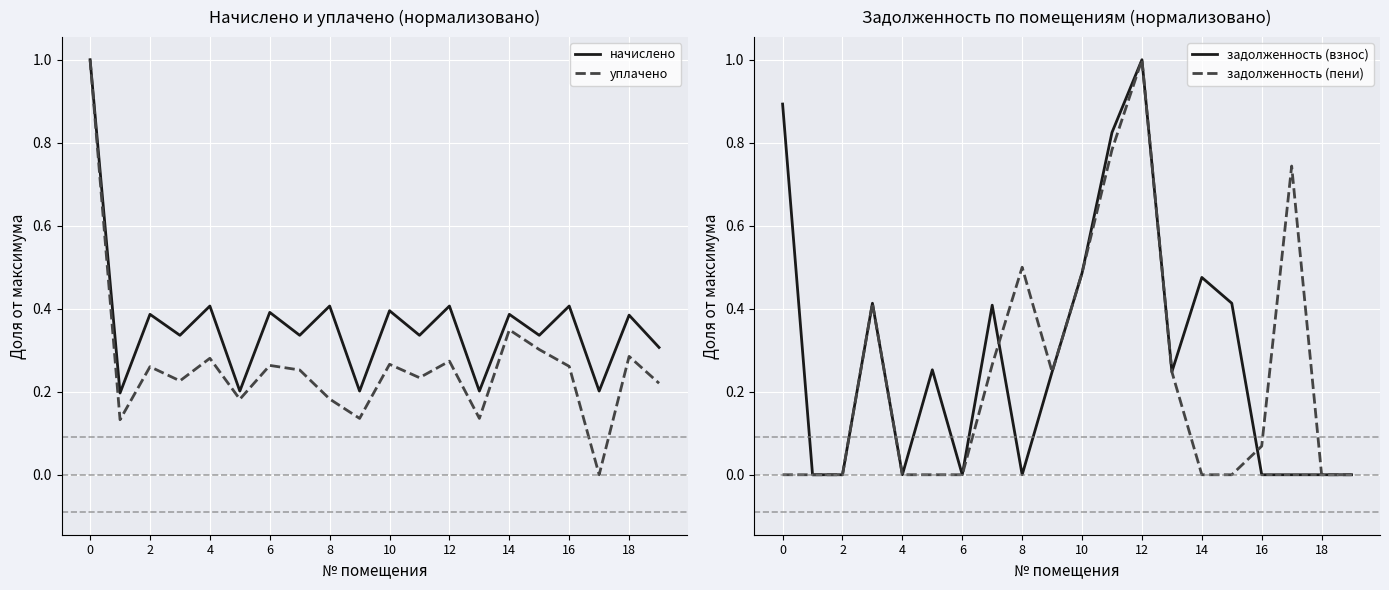

What is the sum of the задолженность (пени) values at 0 and 10?

0.5